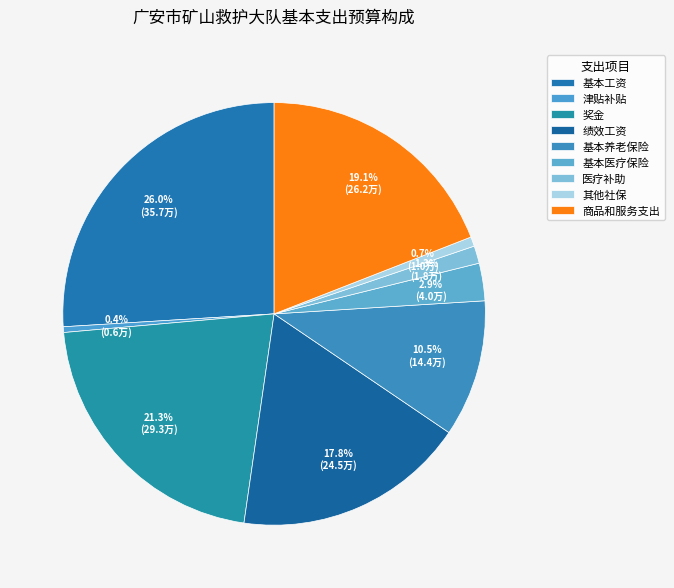

What percentage is the 基本工资 slice, to the nearest percent?

26%